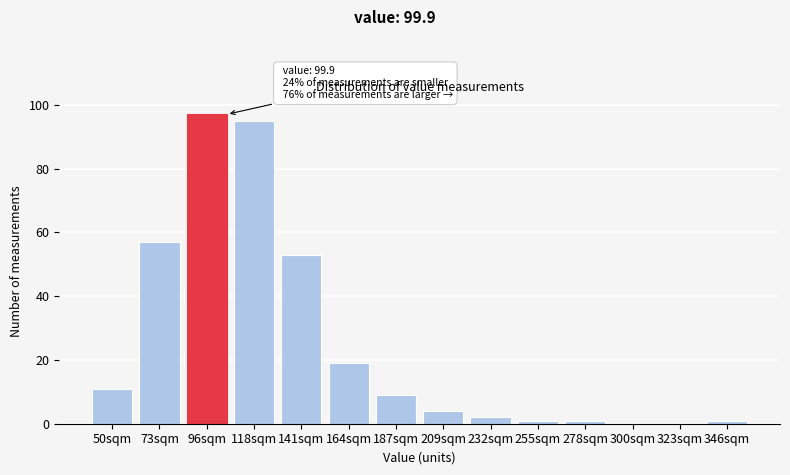

Reading right to left, what are all the values shown in this chart?

346sqm=1	323sqm=0	300sqm=0	278sqm=1	255sqm=1	232sqm=2	209sqm=4	187sqm=9	164sqm=19	141sqm=53	118sqm=95	96sqm=97	73sqm=57	50sqm=11